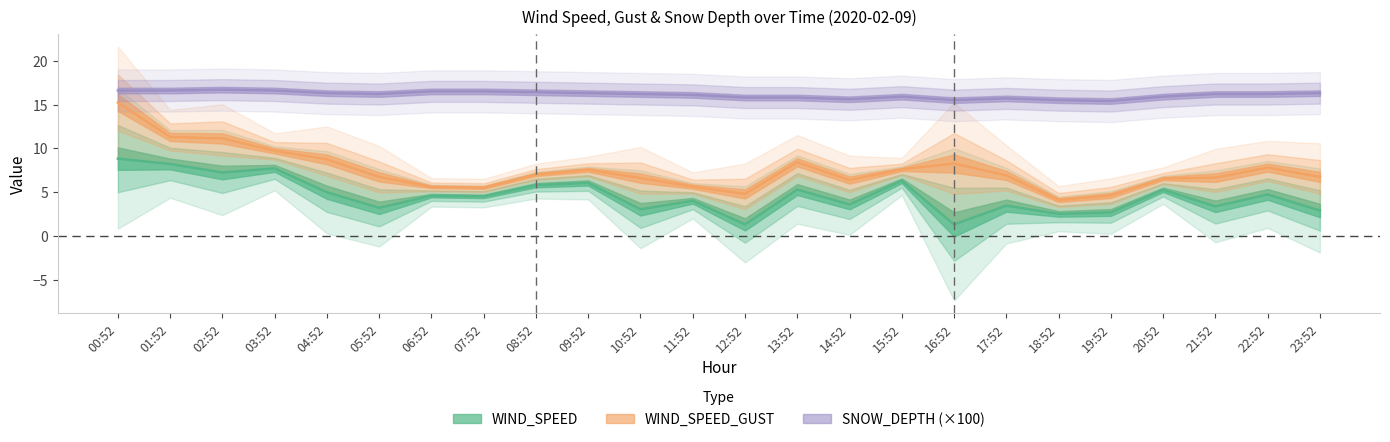

List the labels in order of WIND_SPEED_GUST value, smallest first.

18:52, 19:52, 12:52, 07:52, 06:52, 11:52, 14:52, 20:52, 10:52, 21:52, 05:52, 23:52, 17:52, 08:52, 09:52, 15:52, 22:52, 16:52, 13:52, 04:52, 03:52, 02:52, 01:52, 00:52